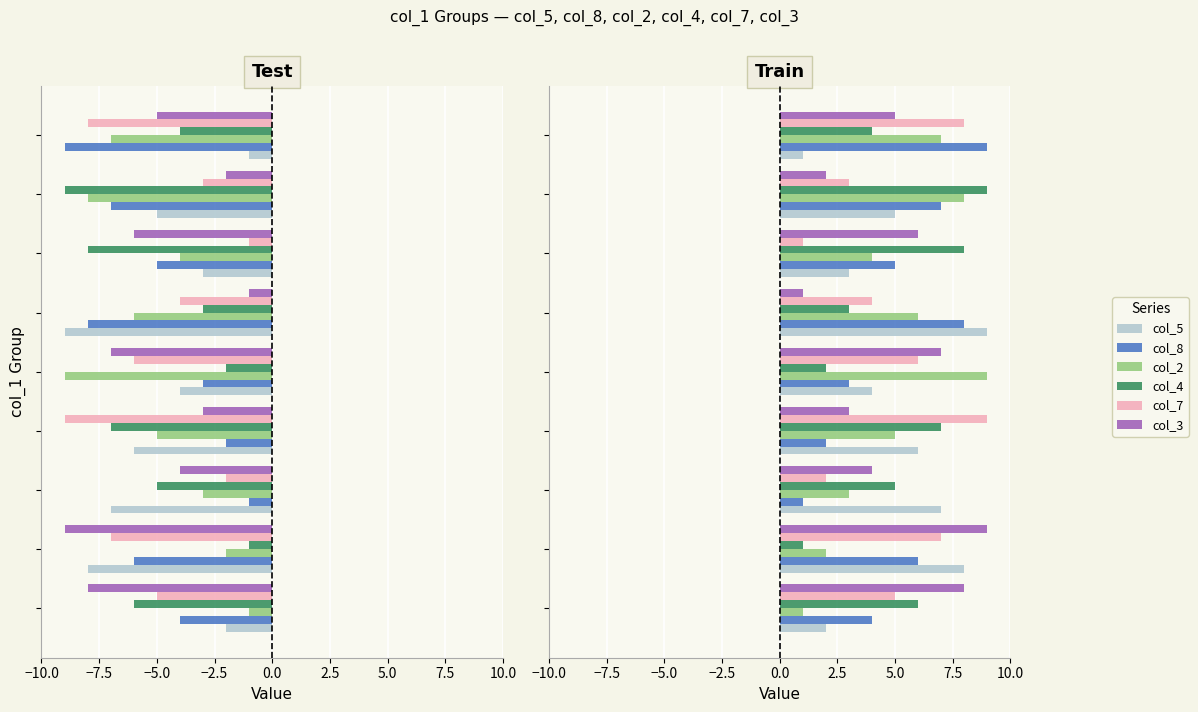

Count the col_5 values in the range 3 to 7.

5